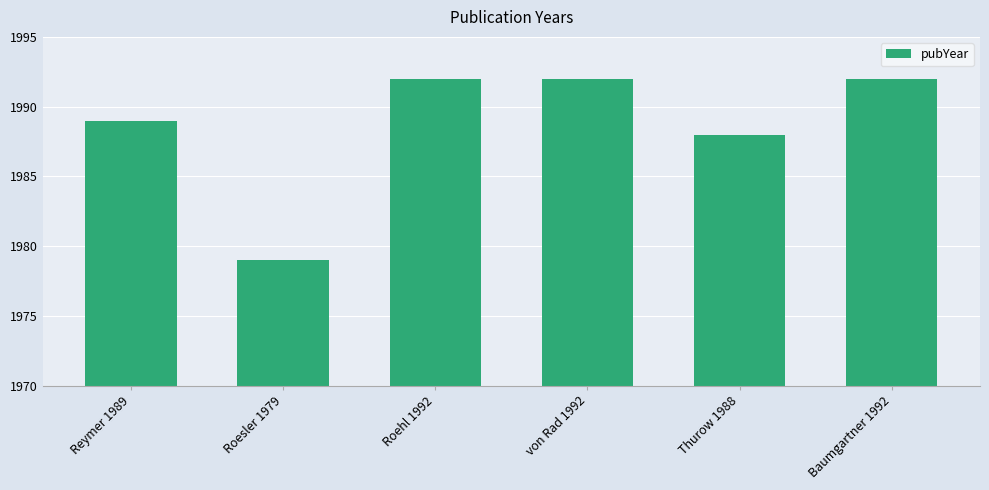

At which category does the chart reach its minimum across all series?

Roesler 1979